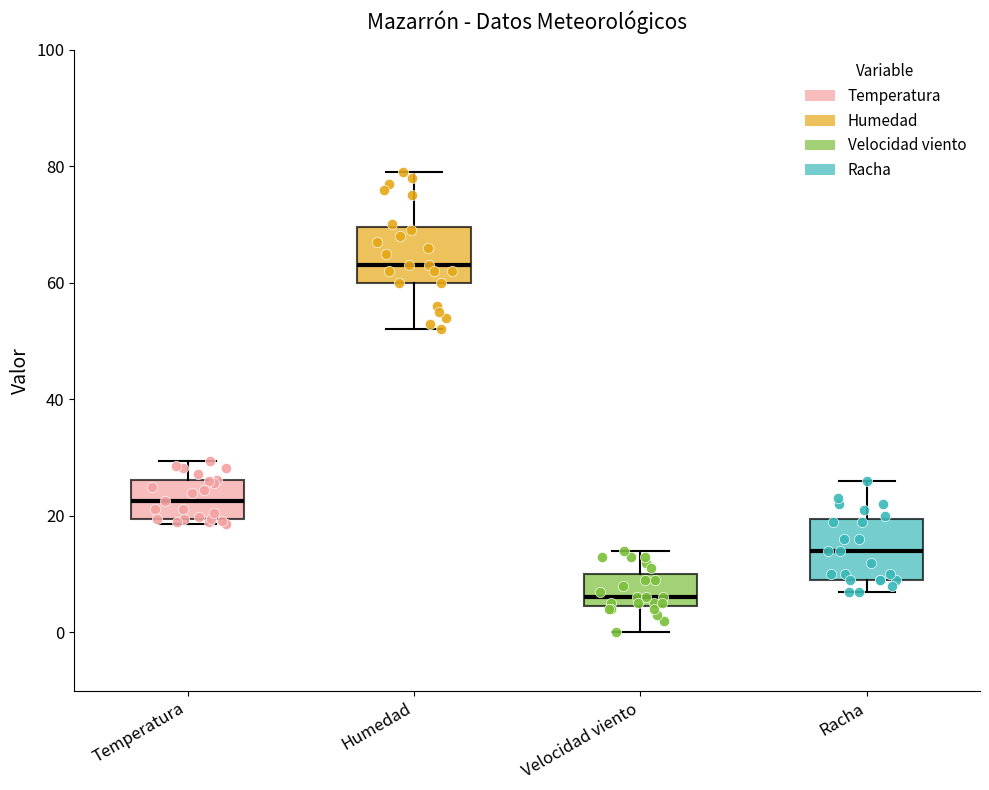

Where is the lower edge of the box for Velocidad viento on the y-axis? The values are not printed on the chart, so give them approximately, as read against the axis.

4